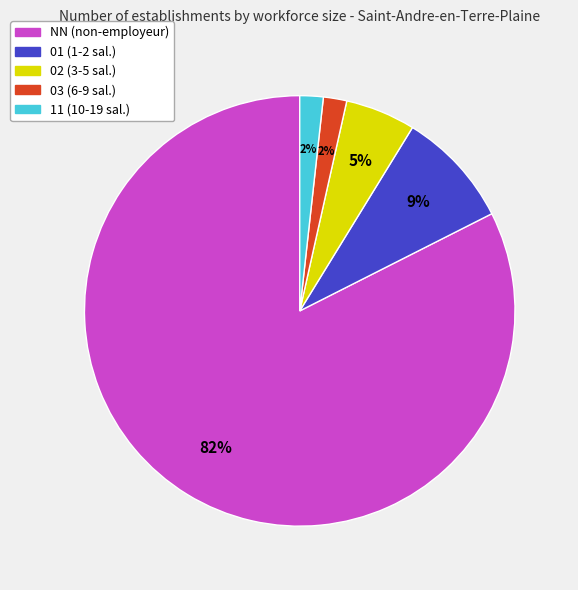

Which has a higher value, 11 (10-19 sal.) or NN (non-employeur)?

NN (non-employeur)